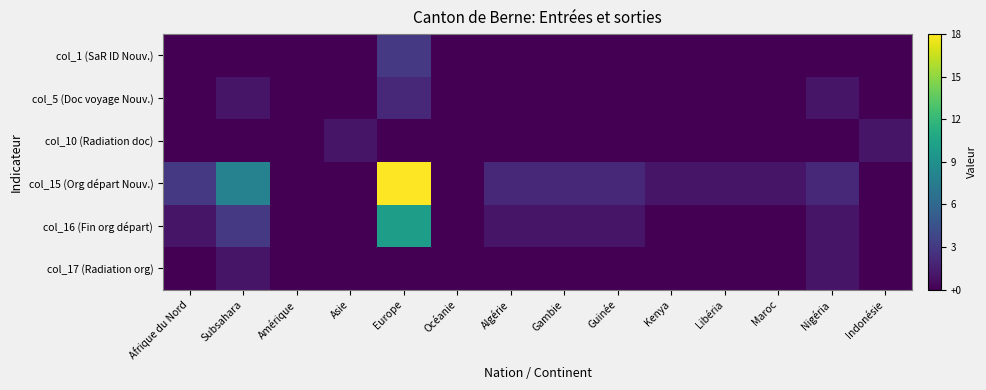

Reading left to right, list all the values displayed in this chart.

col_1 (SaR ID Nouv.): Afrique du Nord=0	Subsahara=0	Amérique=0	Asie=0	Europe=3	Océanie=0	Algérie=0	Gambie=0	Guinée=0	Kenya=0	Libéria=0	Maroc=0	Nigéria=0	Indonésie=0
col_5 (Doc voyage Nouv.): Afrique du Nord=0	Subsahara=1	Amérique=0	Asie=0	Europe=2	Océanie=0	Algérie=0	Gambie=0	Guinée=0	Kenya=0	Libéria=0	Maroc=0	Nigéria=1	Indonésie=0
col_10 (Radiation doc): Afrique du Nord=0	Subsahara=0	Amérique=0	Asie=1	Europe=0	Océanie=0	Algérie=0	Gambie=0	Guinée=0	Kenya=0	Libéria=0	Maroc=0	Nigéria=0	Indonésie=1
col_15 (Org départ Nouv.): Afrique du Nord=3	Subsahara=8	Amérique=0	Asie=0	Europe=18	Océanie=0	Algérie=2	Gambie=2	Guinée=2	Kenya=1	Libéria=1	Maroc=1	Nigéria=2	Indonésie=0
col_16 (Fin org départ): Afrique du Nord=1	Subsahara=3	Amérique=0	Asie=0	Europe=10	Océanie=0	Algérie=1	Gambie=1	Guinée=1	Kenya=0	Libéria=0	Maroc=0	Nigéria=1	Indonésie=0
col_17 (Radiation org): Afrique du Nord=0	Subsahara=1	Amérique=0	Asie=0	Europe=0	Océanie=0	Algérie=0	Gambie=0	Guinée=0	Kenya=0	Libéria=0	Maroc=0	Nigéria=1	Indonésie=0